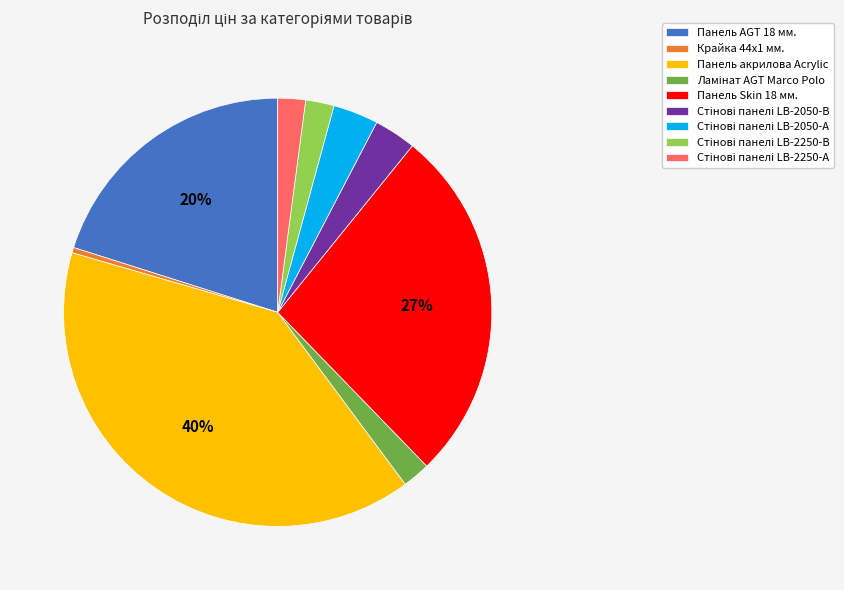

What is the smallest slice in the pie chart?

Крайка 44x1 мм.